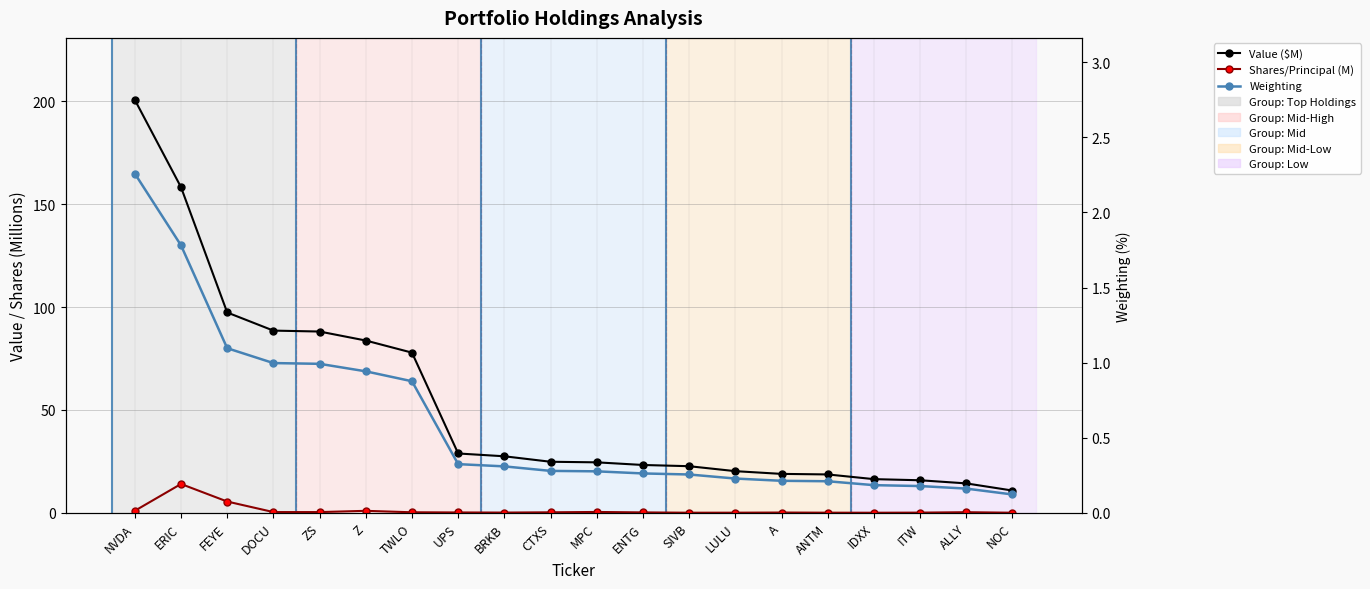

True or false: Value ($M) has a value of 10.8 at NOC.

True